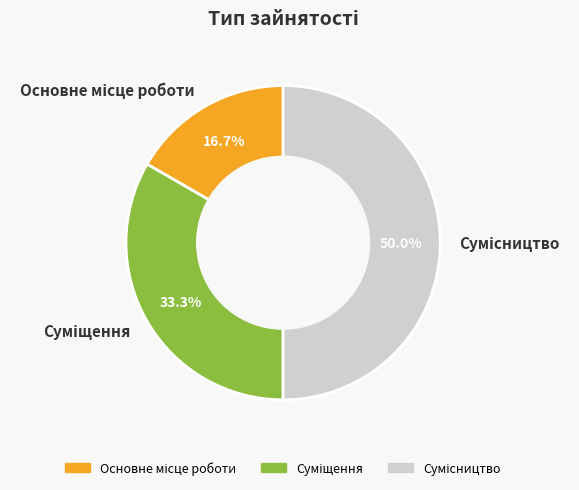

Does Сумісництво represent more than half of the total?

No